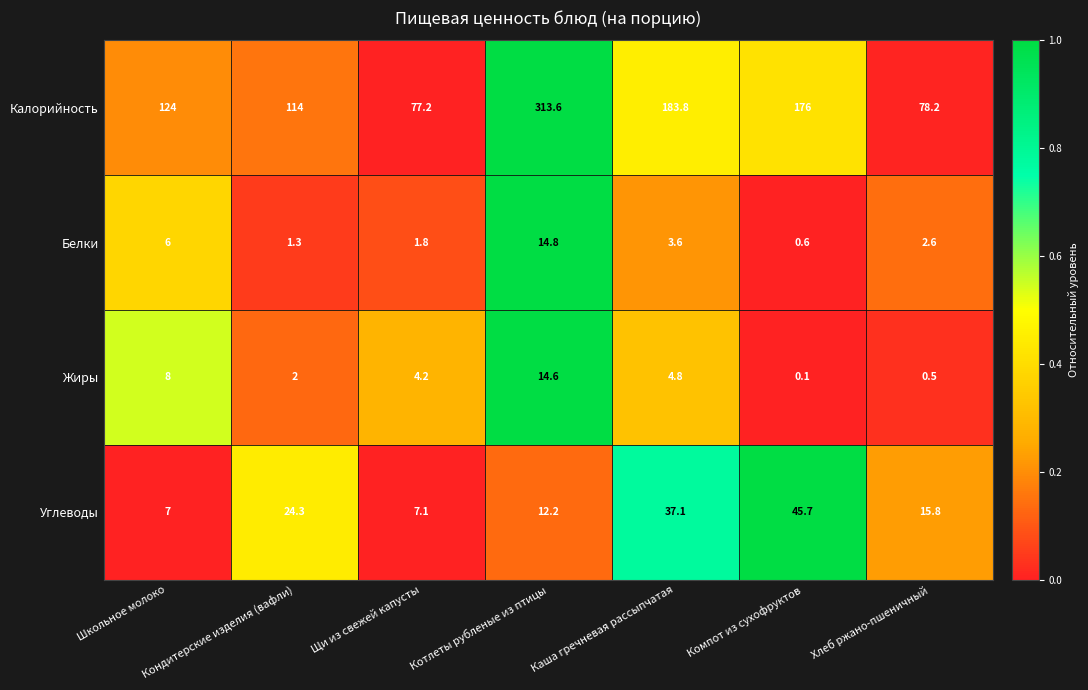

Is it true that Калорийность equals 114.0 at Кондитерские изделия (вафли)?

True